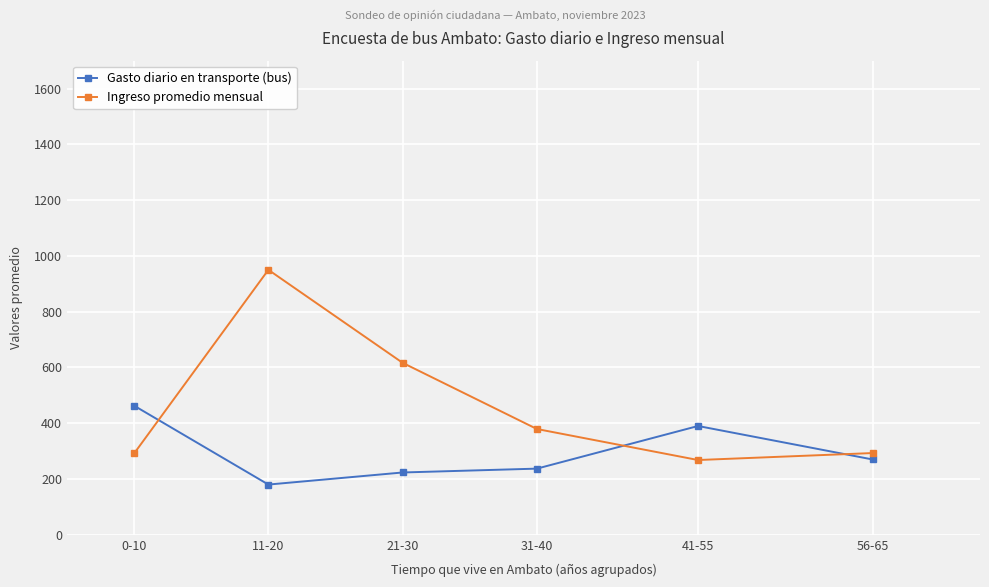

Which series has the largest total across all categories?

Ingreso promedio mensual